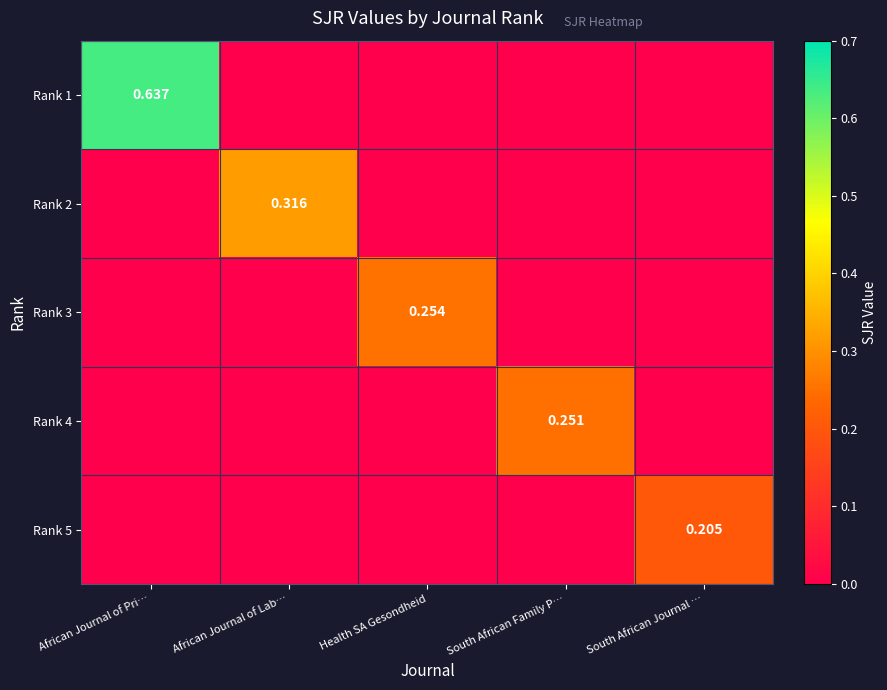

What is the average value of the Rank 1 series?

0.1